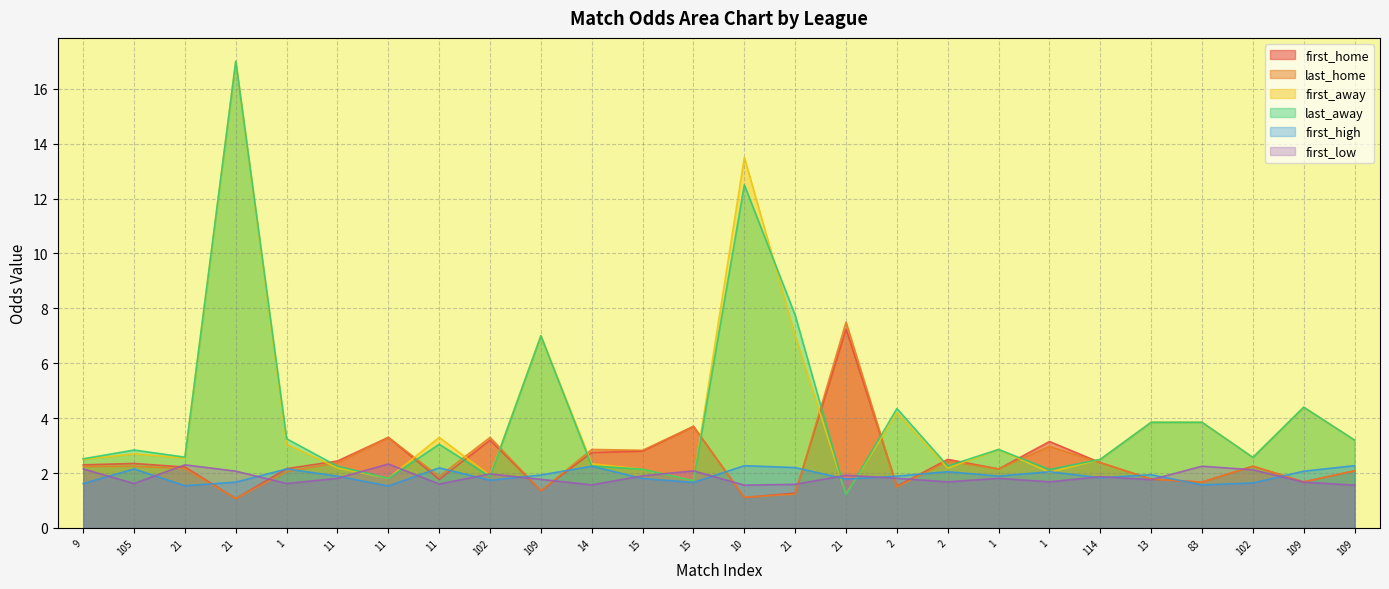

What is the spread (max minus min) of values at 11?

0.6